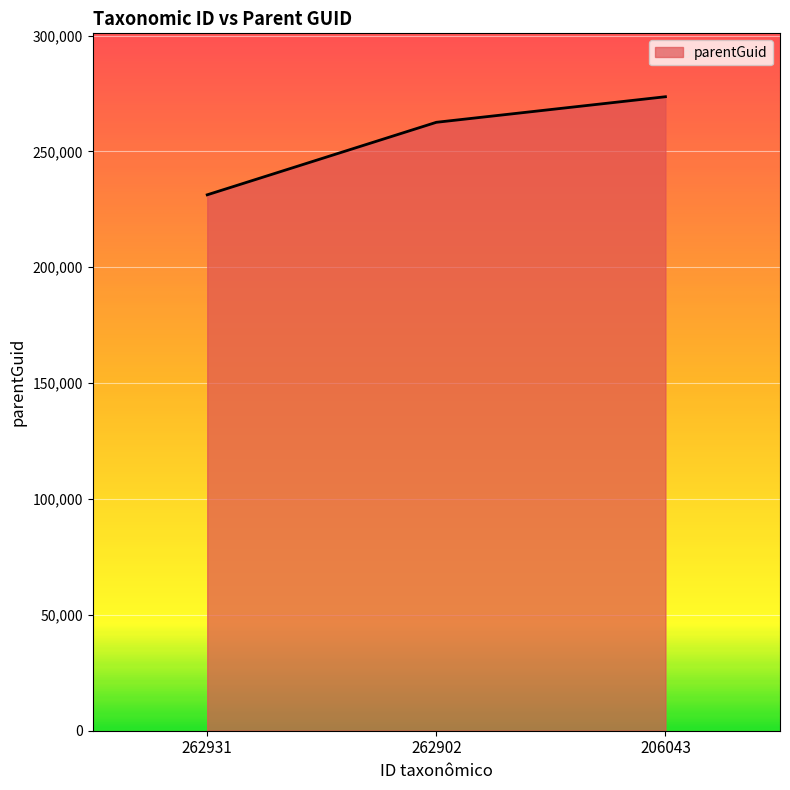

At which label is the value closest to 252434?

262902